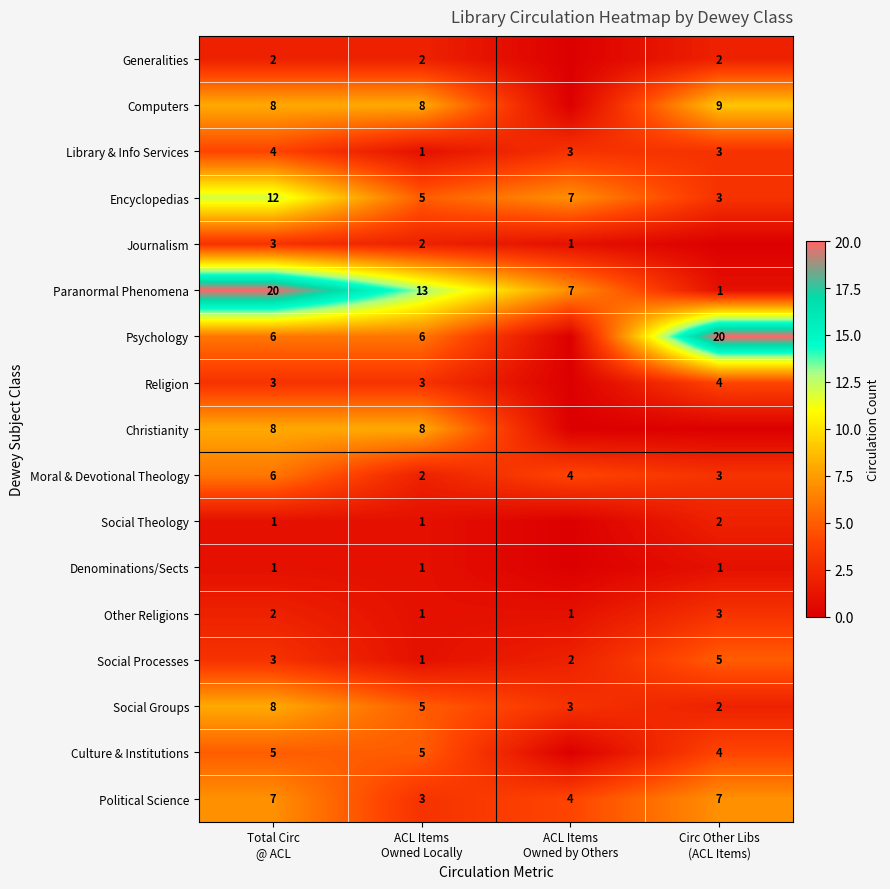

What is the sum of all Political Science values?

21